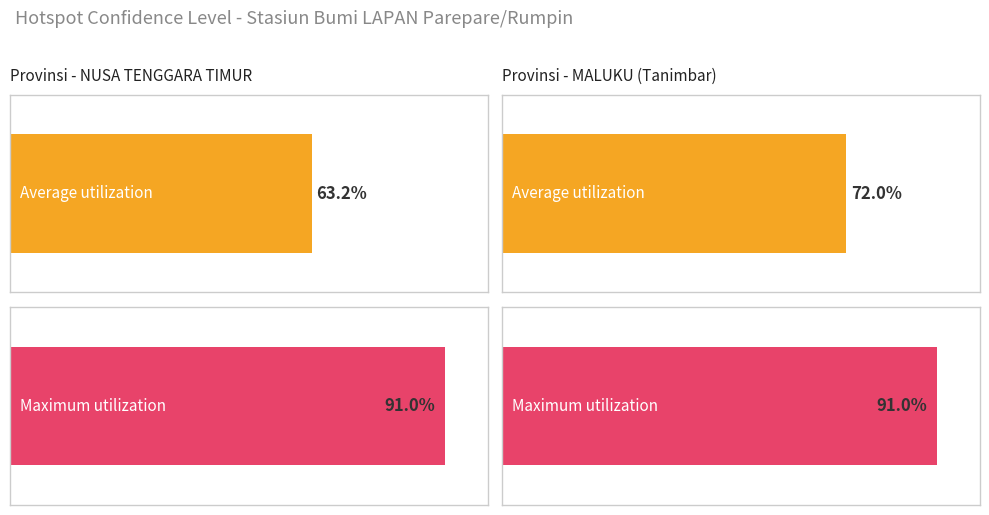

What are all the series names shown in the legend?

Average utilization, Maximum utilization